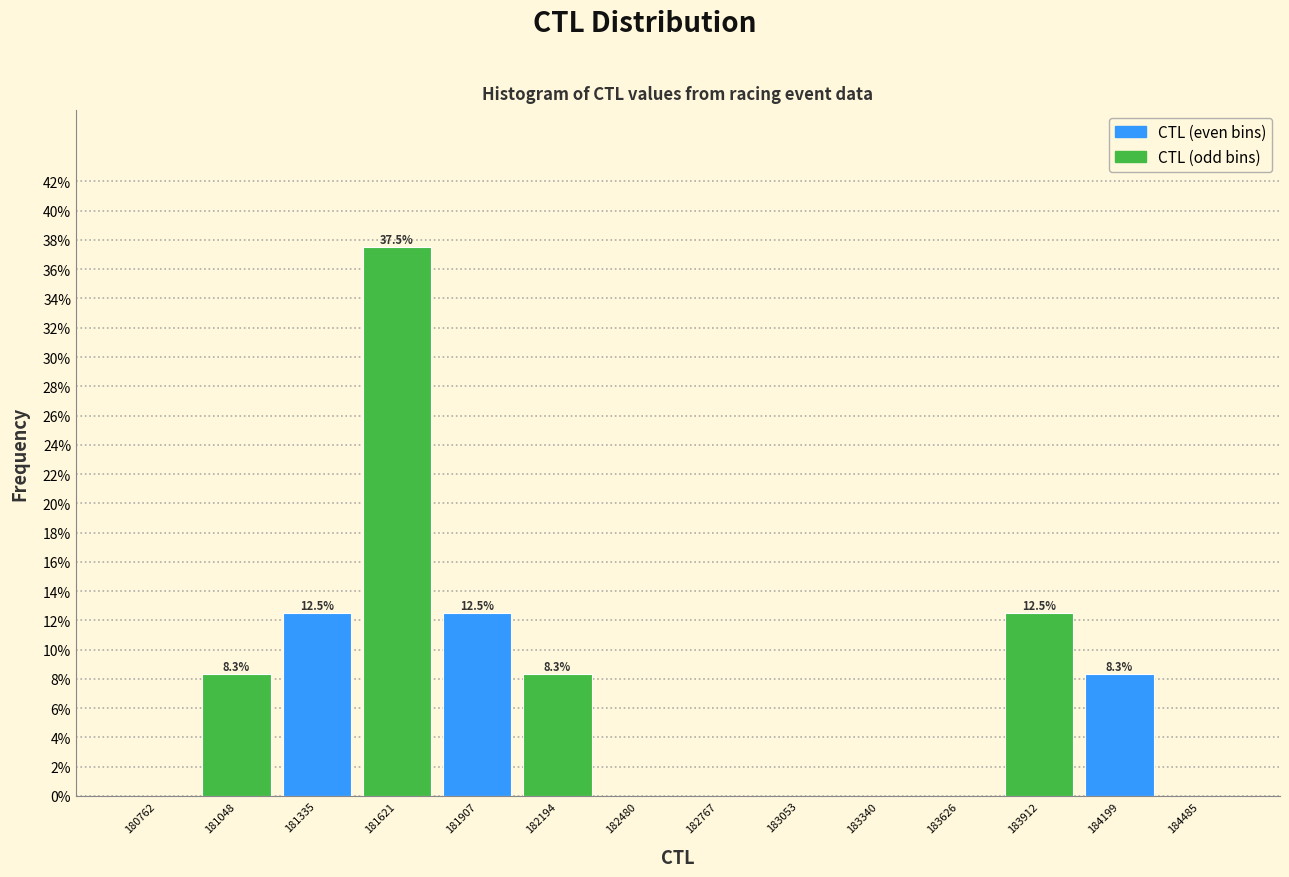

Which range on the x-axis has the tallest bar?

181500 to 181750